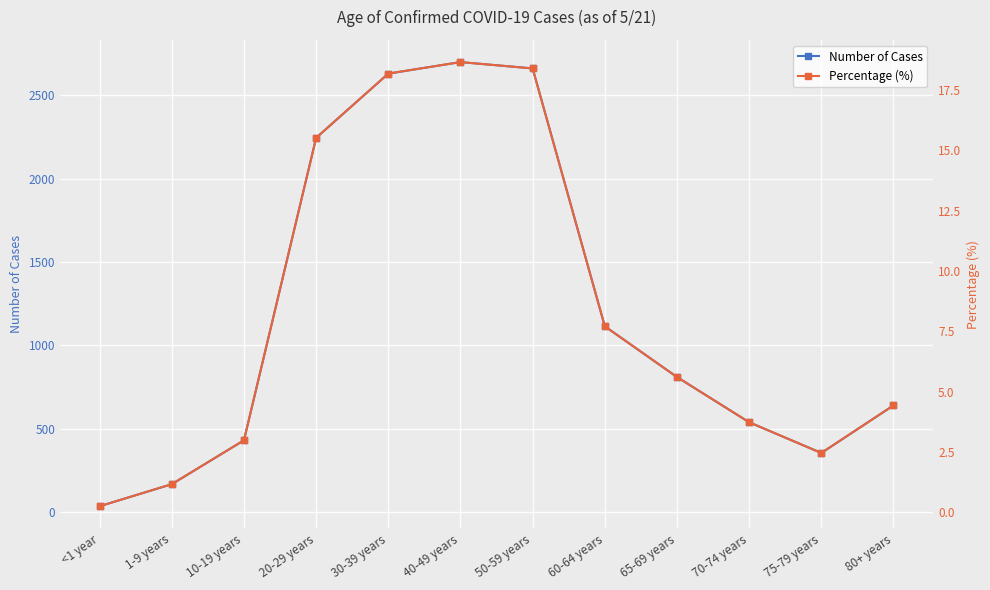

How many lines are shown in the chart?

2